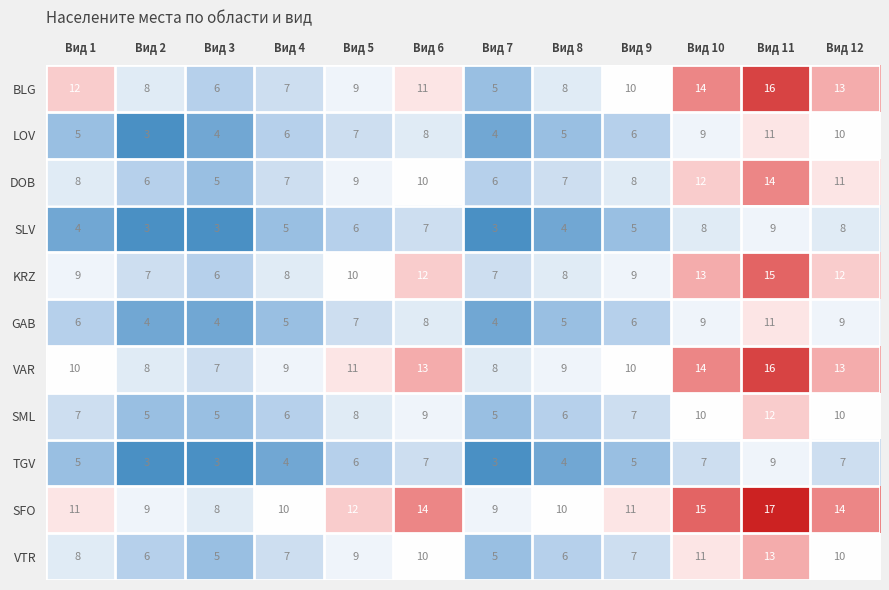

What is the lowest value of the SLV series?

3